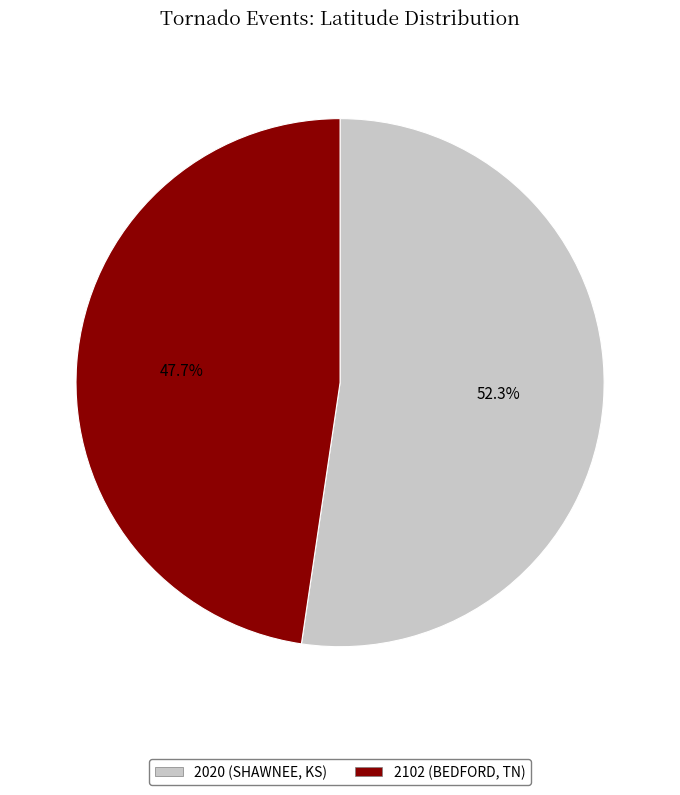

The 2102 (BEDFORD, TN) slice represents 48% of the pie. True or false?

True